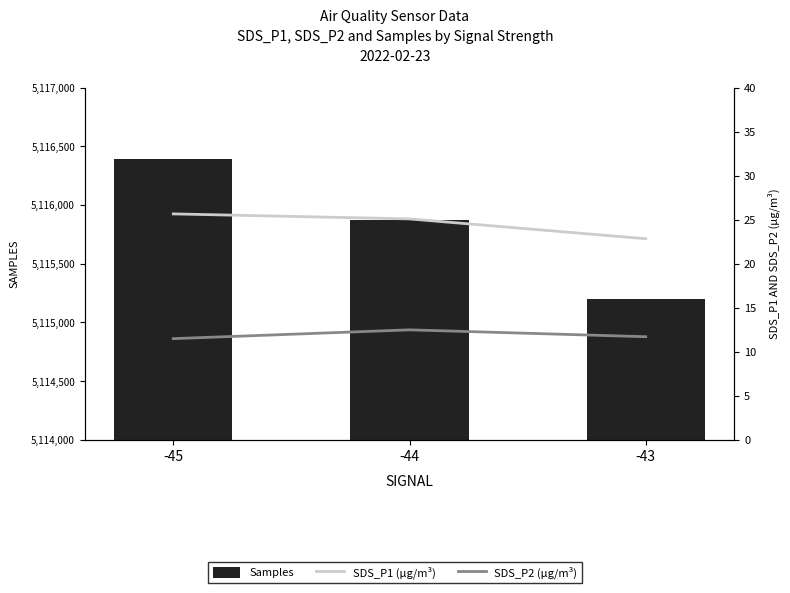

What is the difference between the second highest and minimum values in the Samples series?

669.0